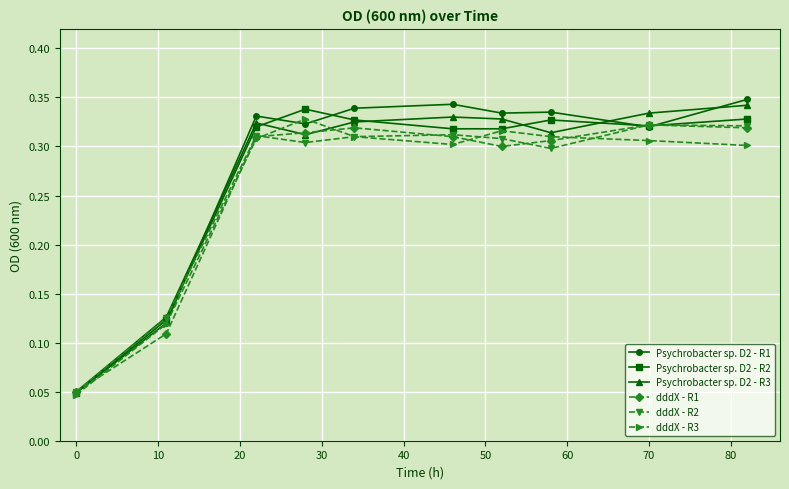

How many dddX - R3 values are between 0 and 1?

10